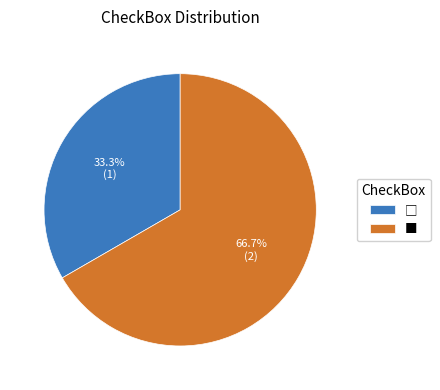

What portion of the pie excludes ■?

33.3%